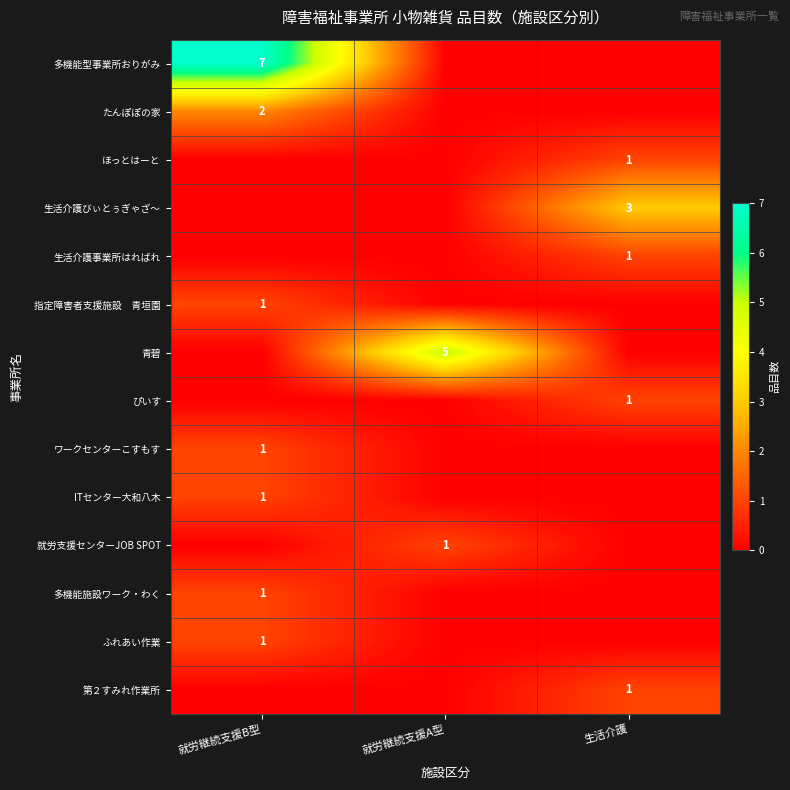

True or false: ほっとはーと has a value of 0 at 就労継続支援A型.

True